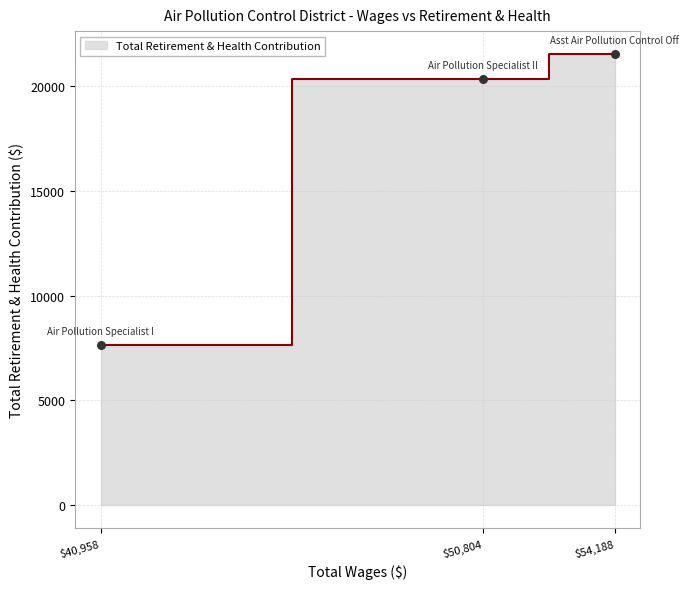

What is the ratio of the value at Asst Air Pollution Control Off to the value at Air Pollution Specialist I?

2.8